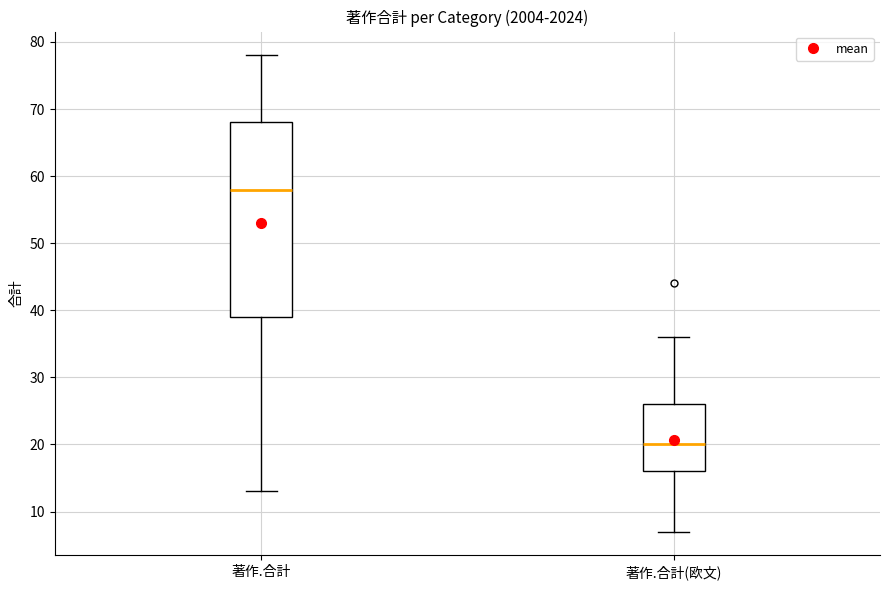

Comparing the boxes themselves (not the whiskers), which one is the tallest?

著作.合計